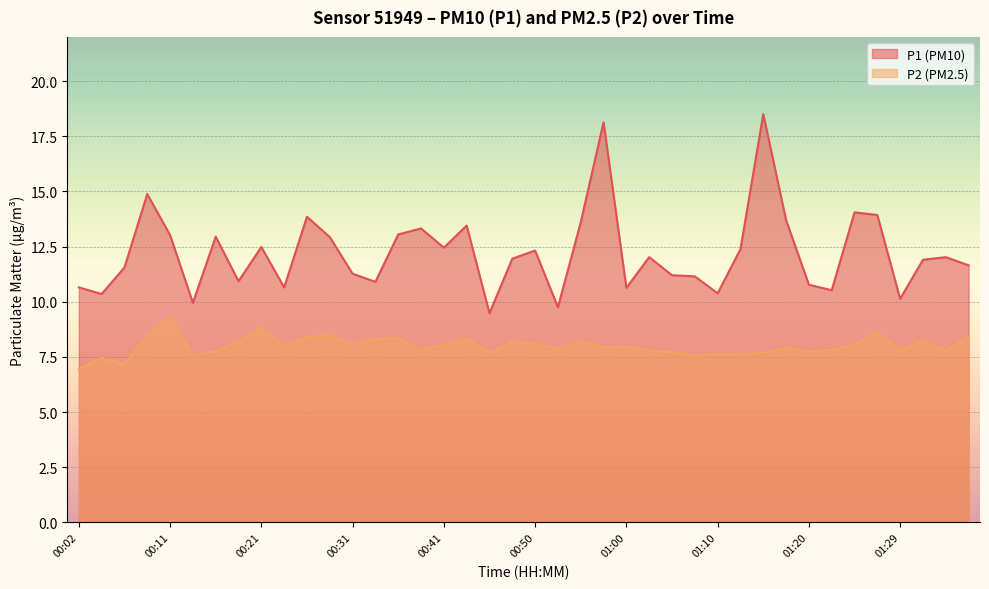

What is the label of the 11th point from the right?

01:12